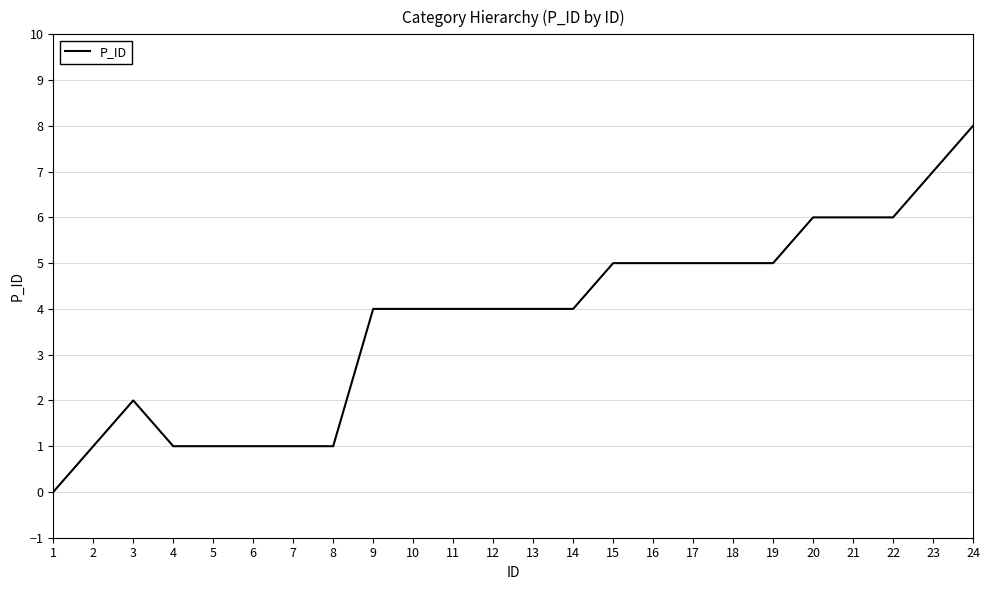

Is it true that the value at 19 is 8?

False